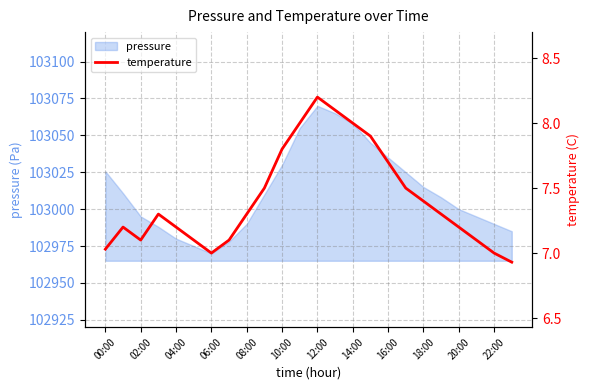

Is it true that pressure equals 21810.6 at 16:00?

False